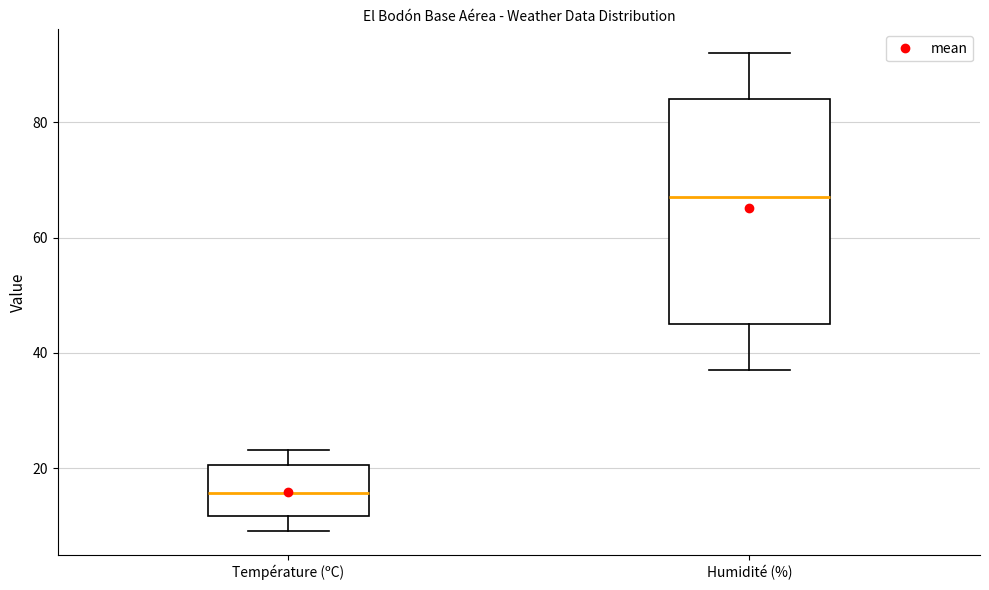

Comparing the boxes themselves (not the whiskers), which one is the tallest?

Humidité (%)